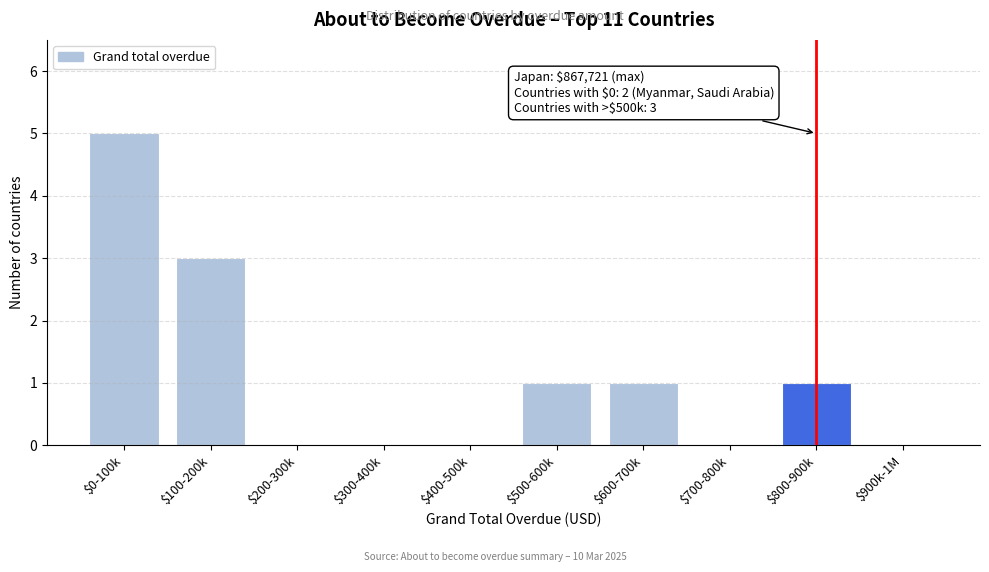

The chart shows a value of 3 at $100-200k. True or false?

True